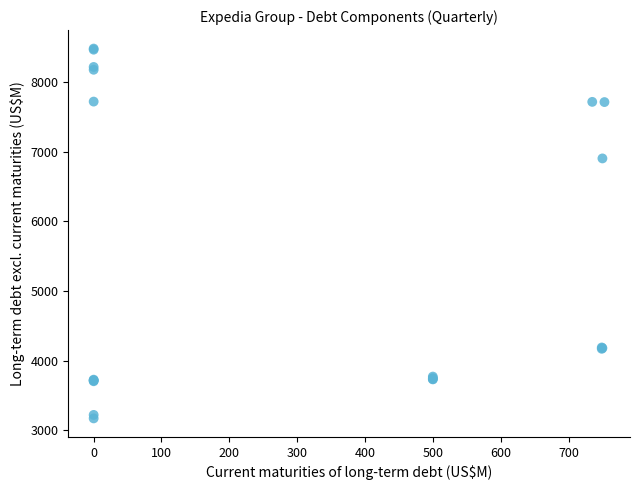

What Y value in the scatter plot is closest to 5825?

6903